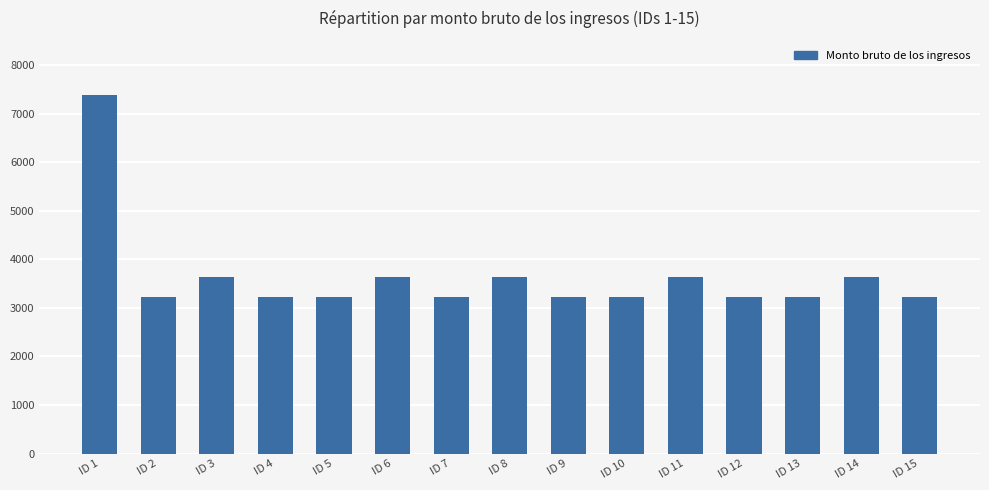

Count the number of categories in the chart.

15